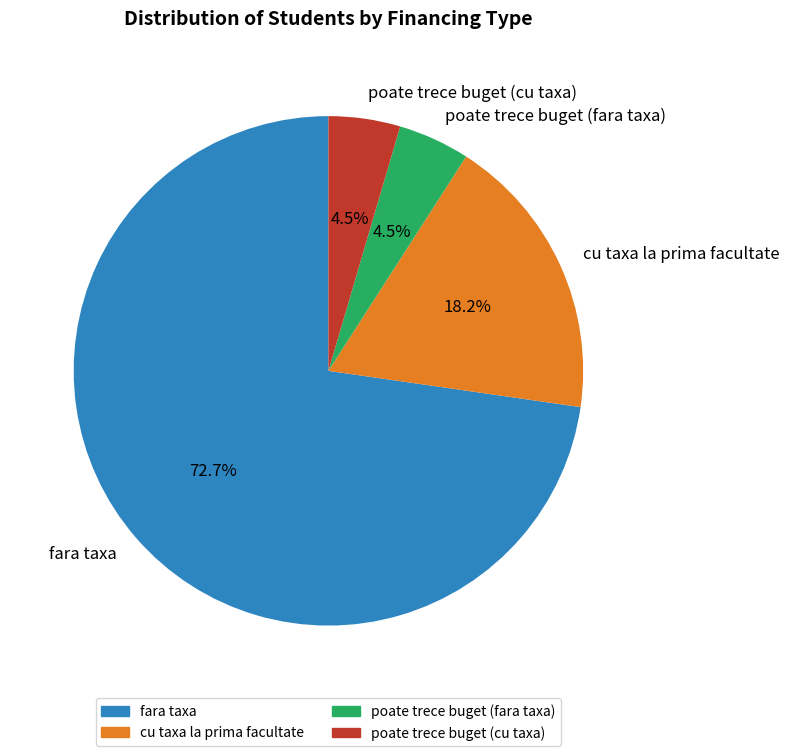

What portion of the pie excludes cu taxa la prima facultate?

81.8%